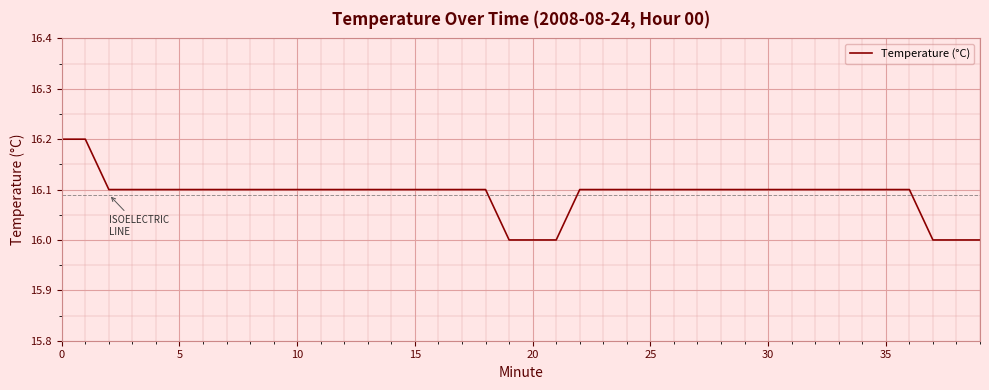

What is the maximum value shown in the chart?

16.2